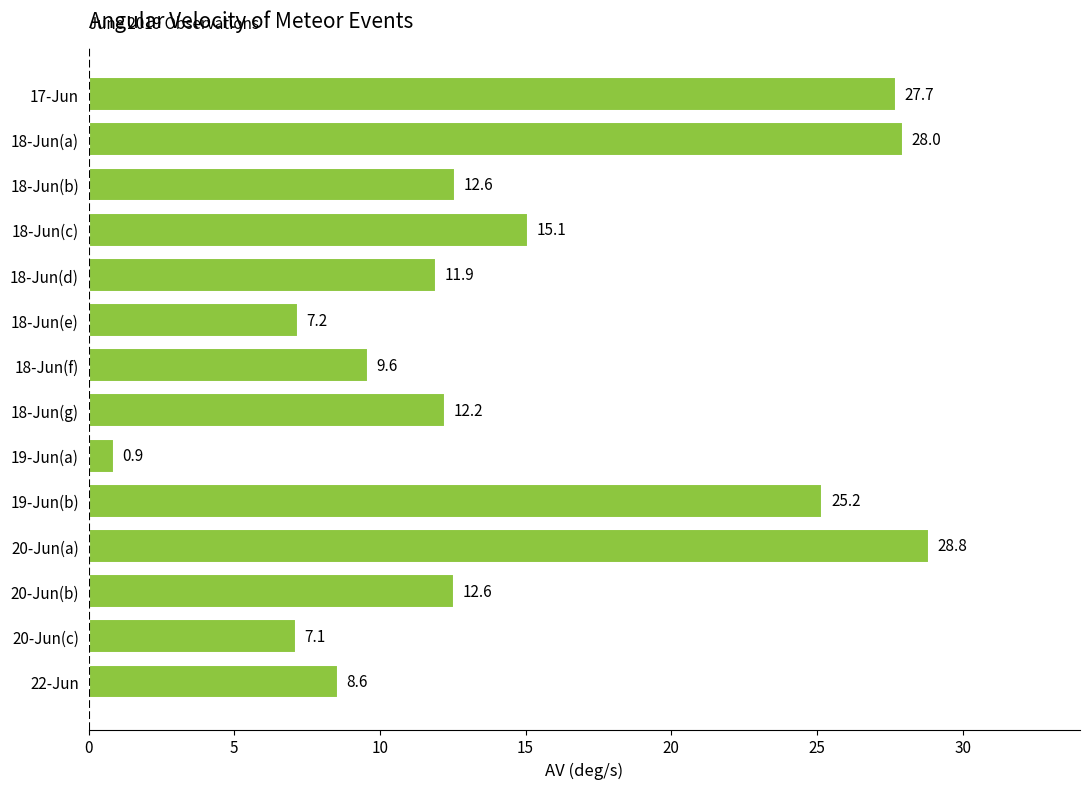

True or false: the data shows 6.5 at 18-Jun(c).

False